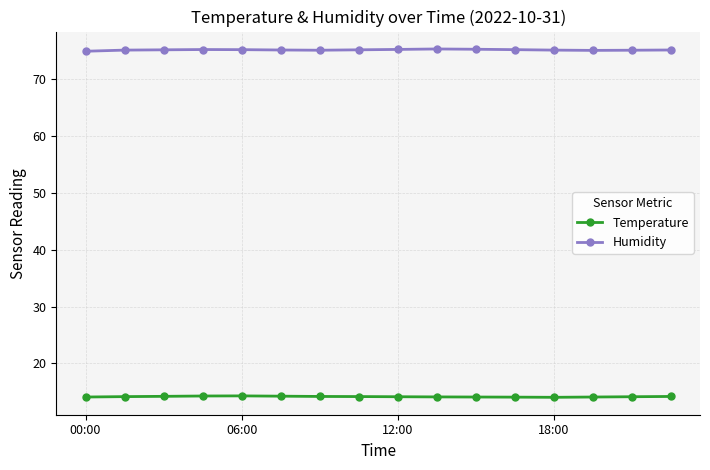

List the series in order of their peak value, lowest first.

Temperature, Humidity